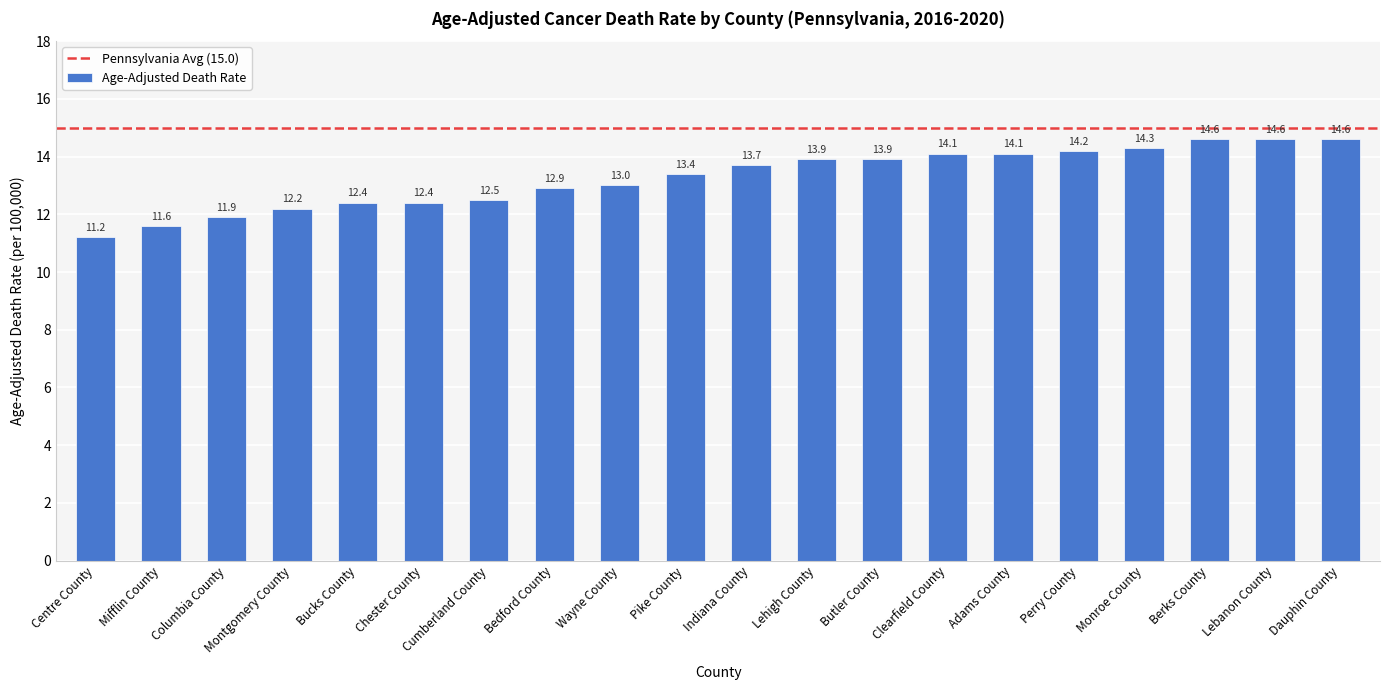

At which label is the value closest to 12?

Columbia County